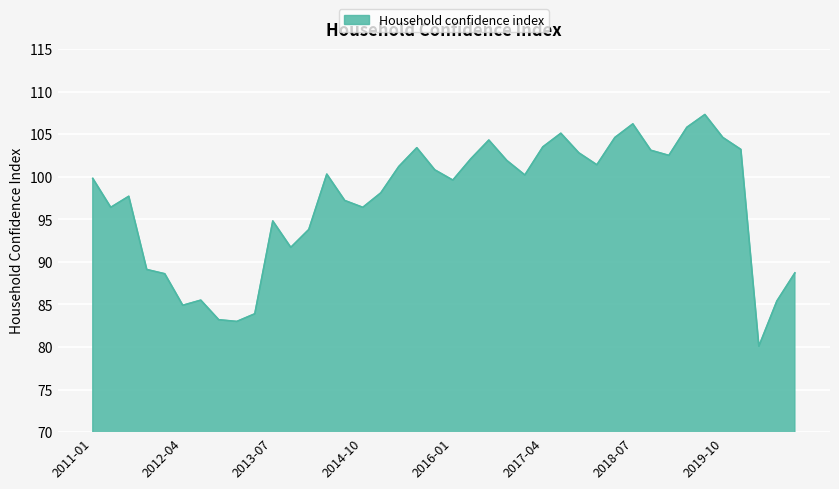

What is the difference between the maximum and minimum values?

27.2